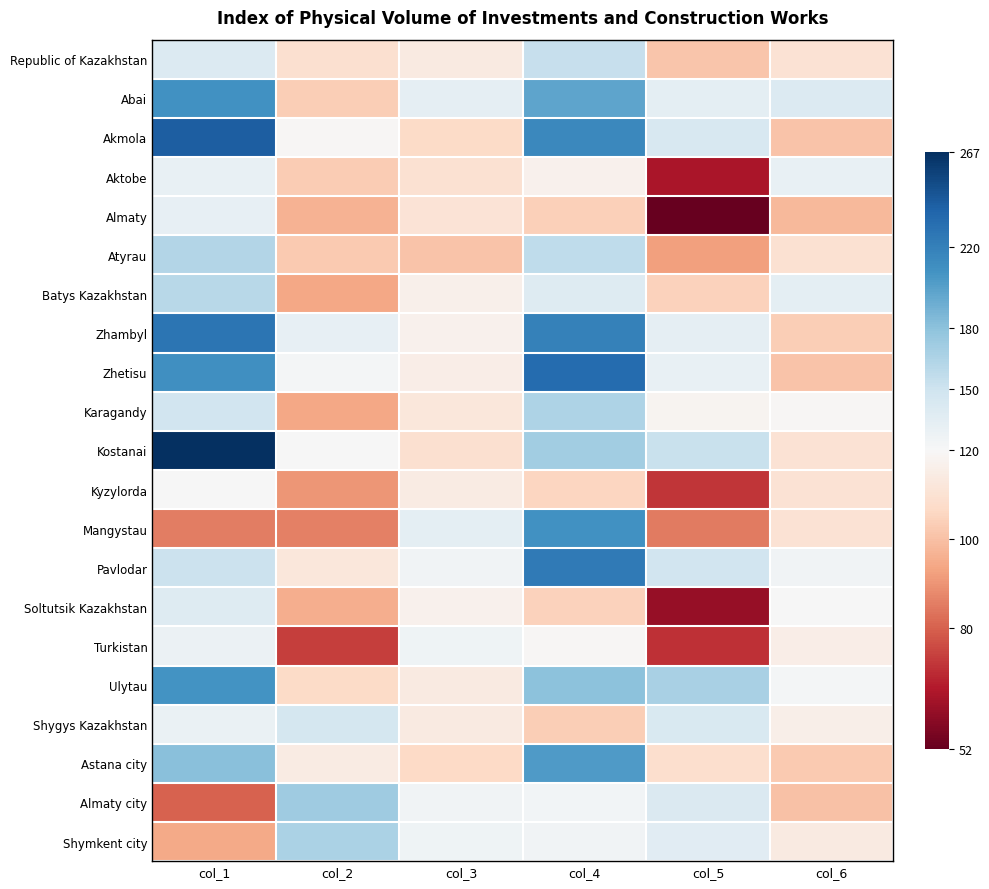

Count the number of categories in the chart.

6